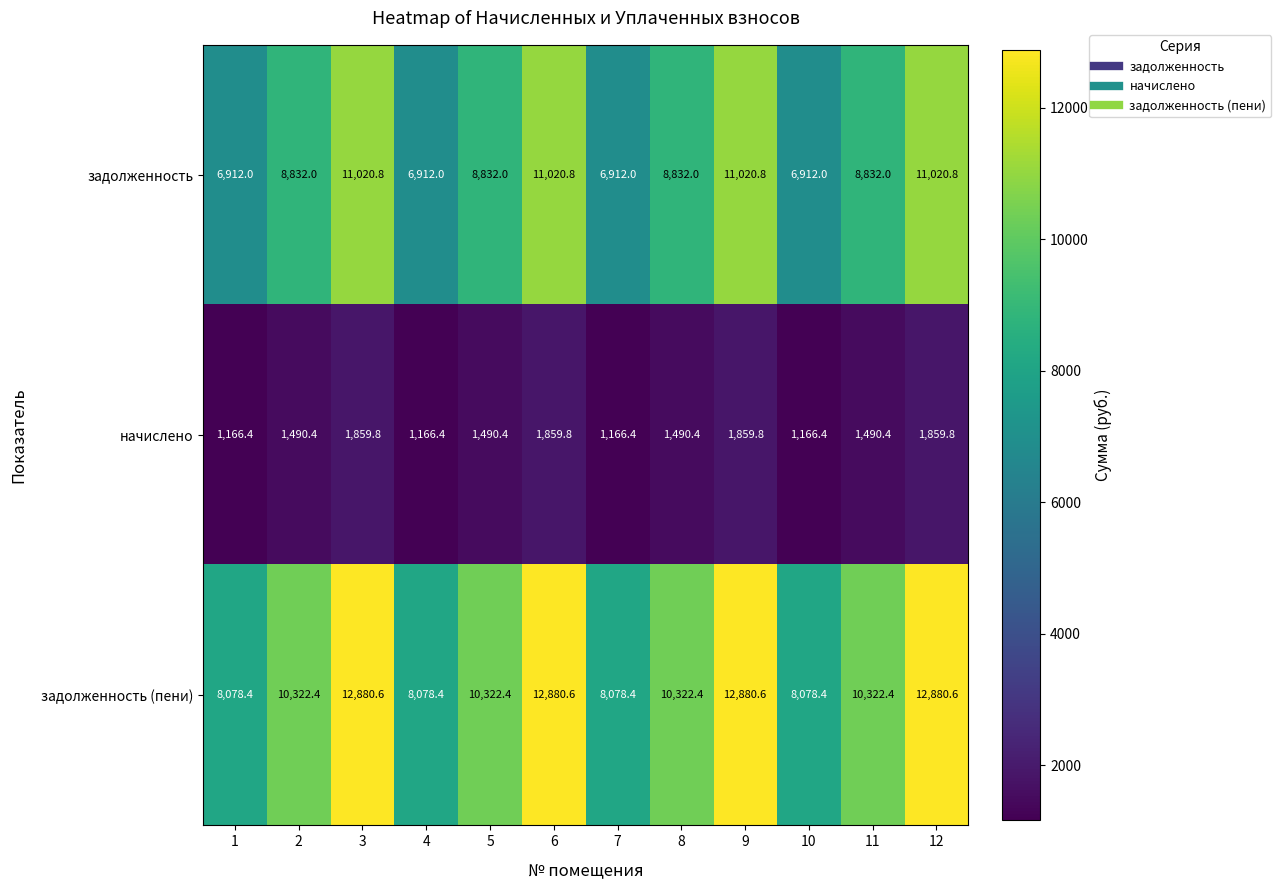

At how many categories does at least one series exceed 10152?

8